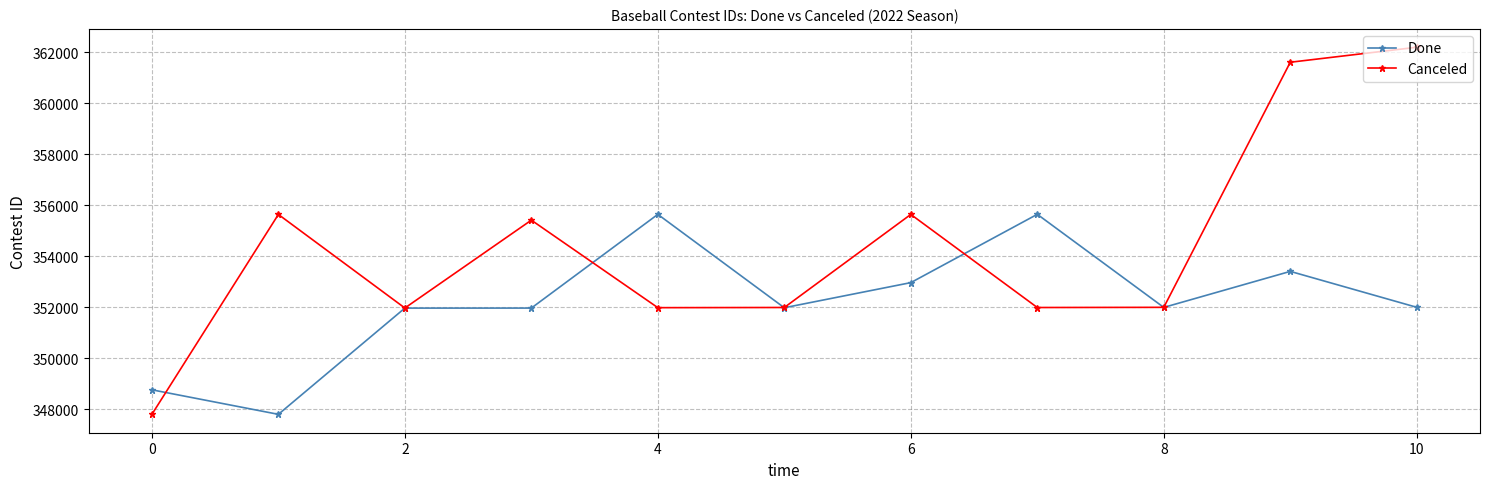

Which series has the largest total across all categories?

Canceled